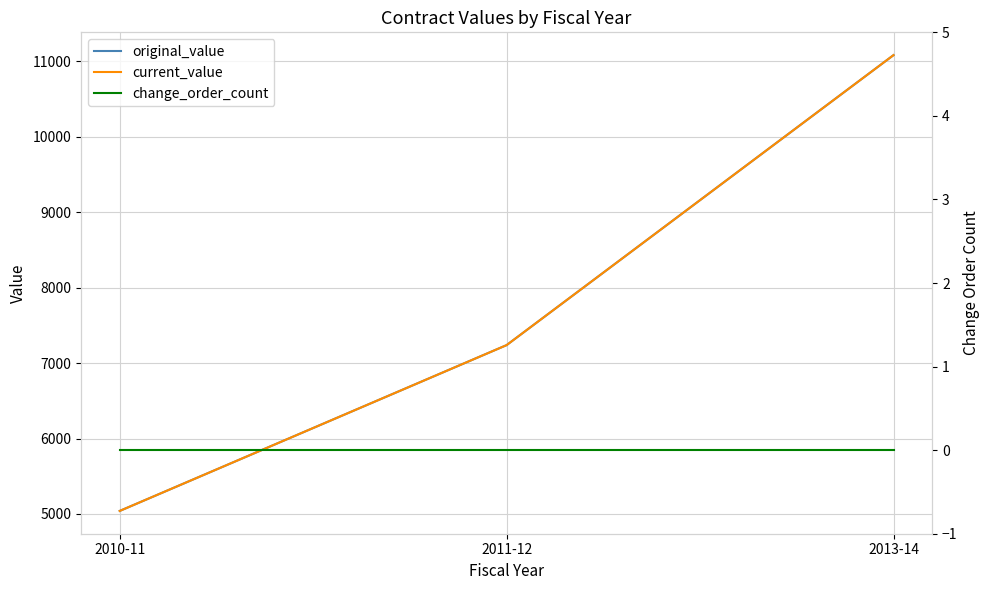

Is it true that current_value equals 5040.0 at 2010-11?

True